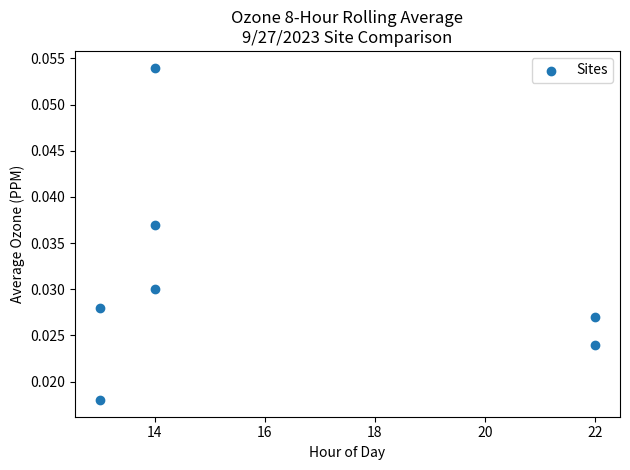

What is the average X value?

16.0